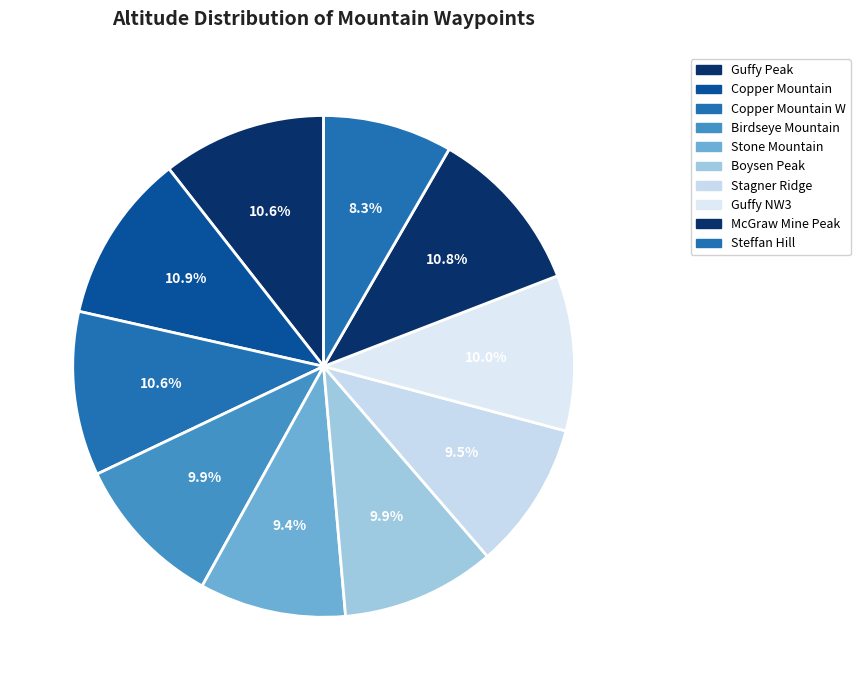

Which category has the smallest portion of the pie?

Steffan Hill